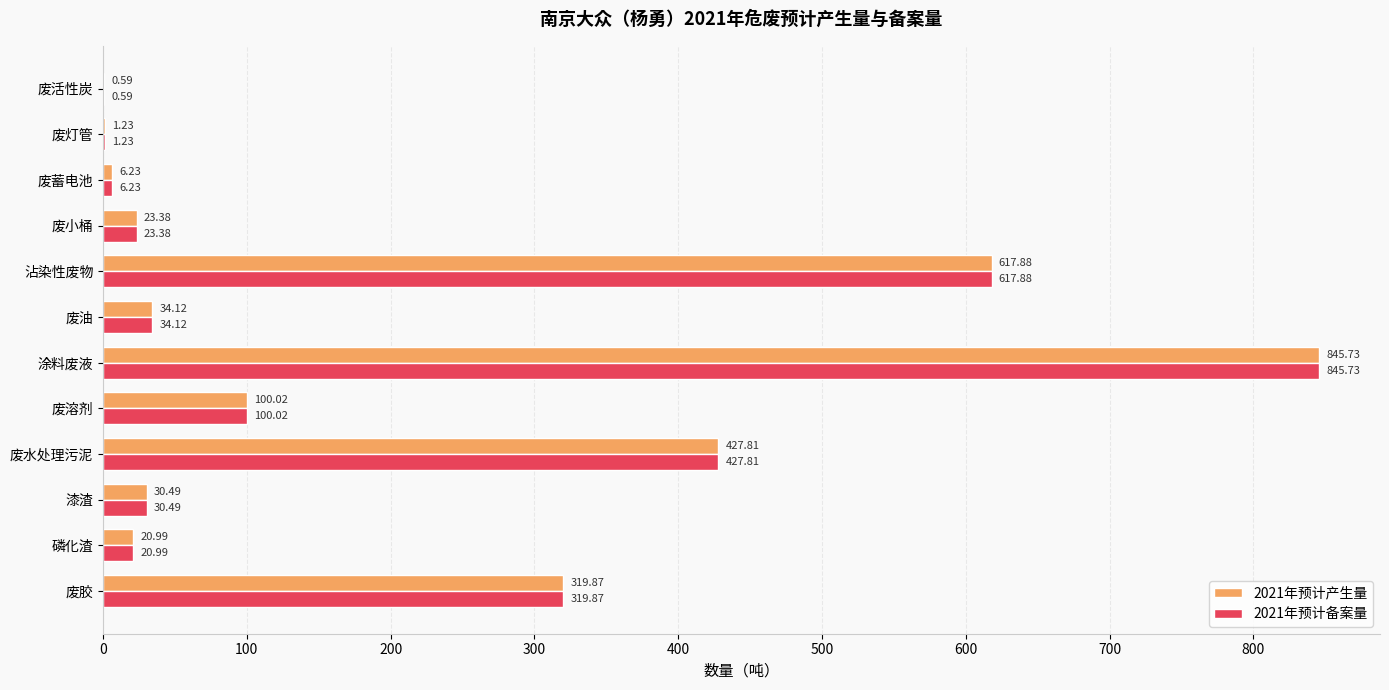

How many categories are shown in the chart?

12